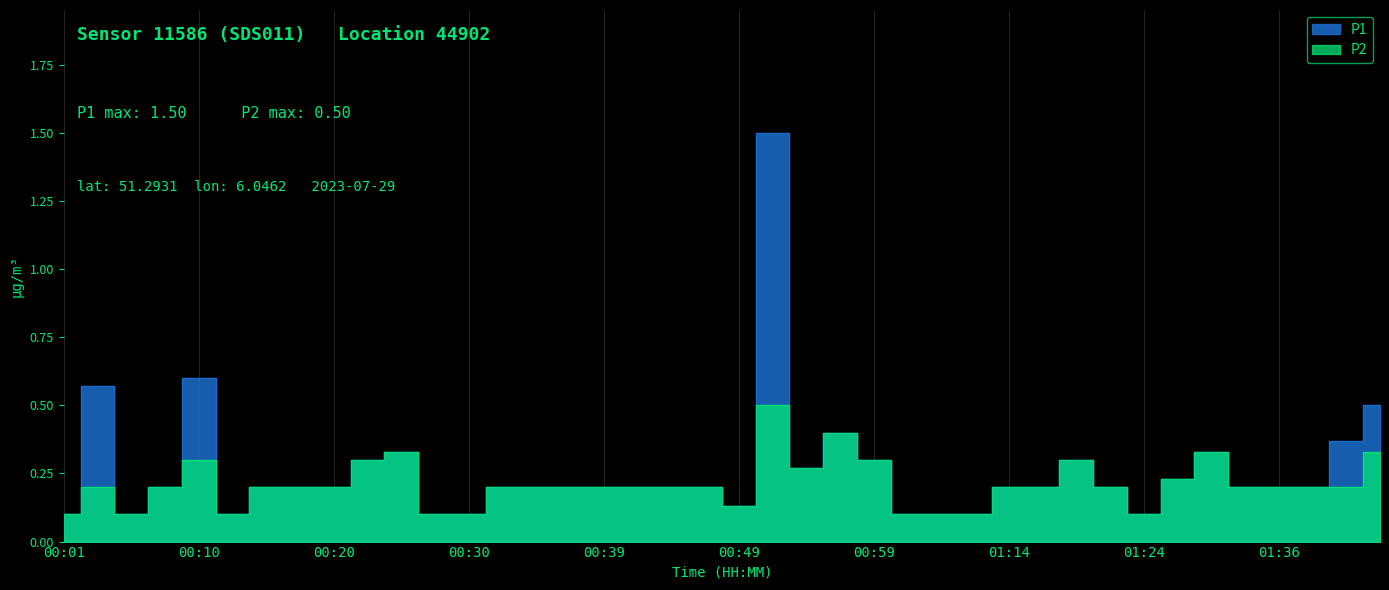

What is the difference between the P2 values at 00:32 and 01:09?

0.1